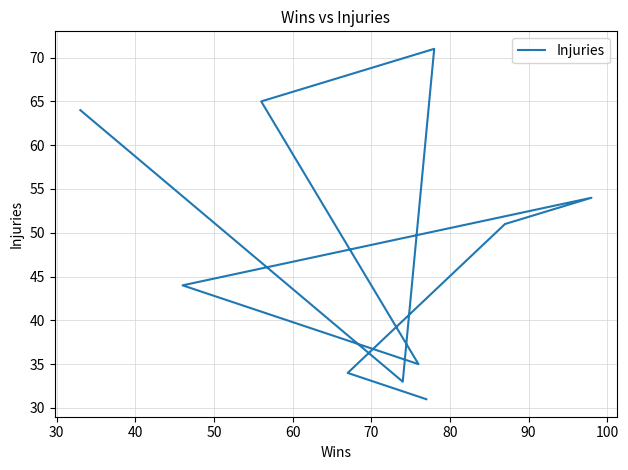

The chart shows a value of 54 at 30. True or false?

False